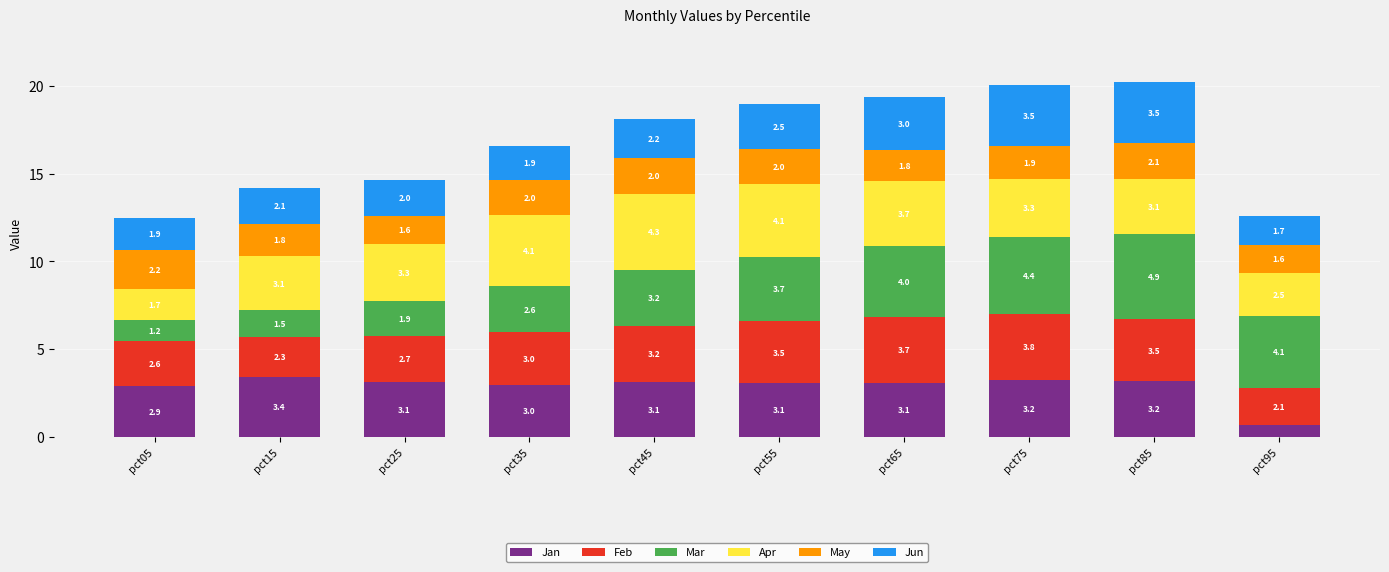

At which category is the sum across all series the highest?

pct85